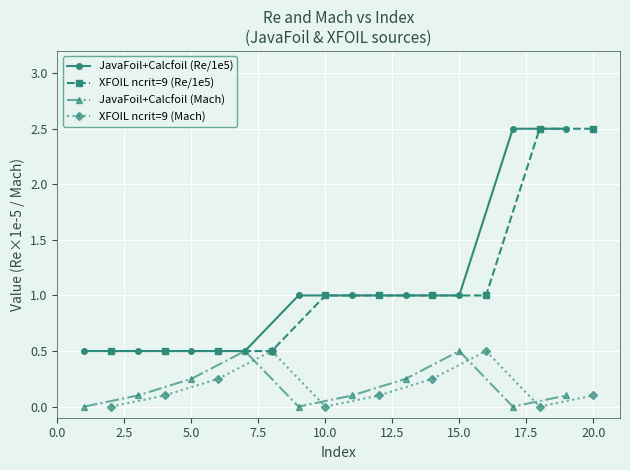

The value of JavaFoil+Calcfoil (Re/1e5) at 5.0 is 0.8. True or false?

False